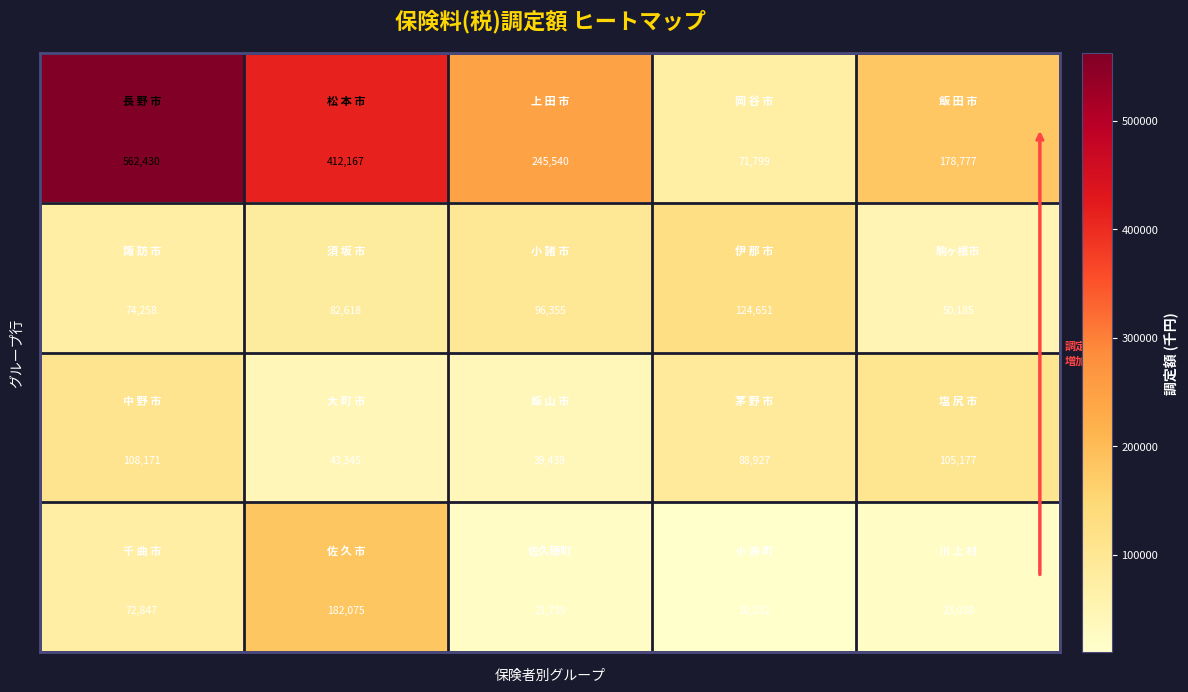

How many series are shown in this chart?

4